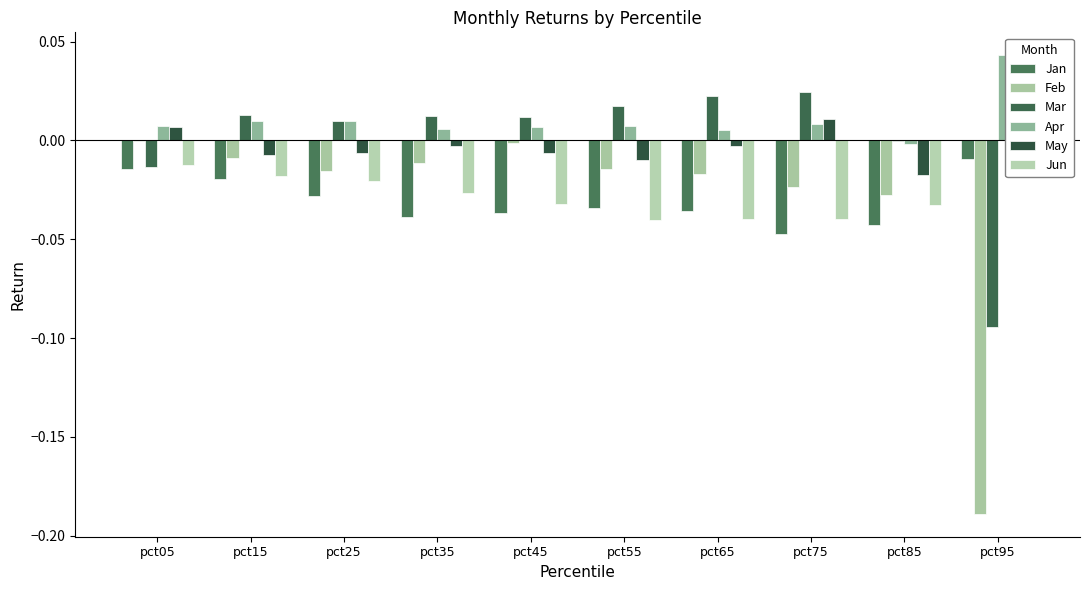

Reading left to right, transcribe all the data shown in this chart.

Jan: -0.0	-0.0	-0.0	-0.0	-0.0	-0.0	-0.0	-0.0	-0.0	-0.0
Feb: -0.0	-0.0	-0.0	-0.0	-0.0	-0.0	-0.0	-0.0	-0.0	-0.2
Mar: -0.0	0.0	0.0	0.0	0.0	0.0	0.0	0.0	-0.0	-0.1
Apr: 0.0	0.0	0.0	0.0	0.0	0.0	0.0	0.0	-0.0	0.0
May: 0.0	-0.0	-0.0	-0.0	-0.0	-0.0	-0.0	0.0	-0.0	0.0
Jun: -0.0	-0.0	-0.0	-0.0	-0.0	-0.0	-0.0	-0.0	-0.0	-0.0